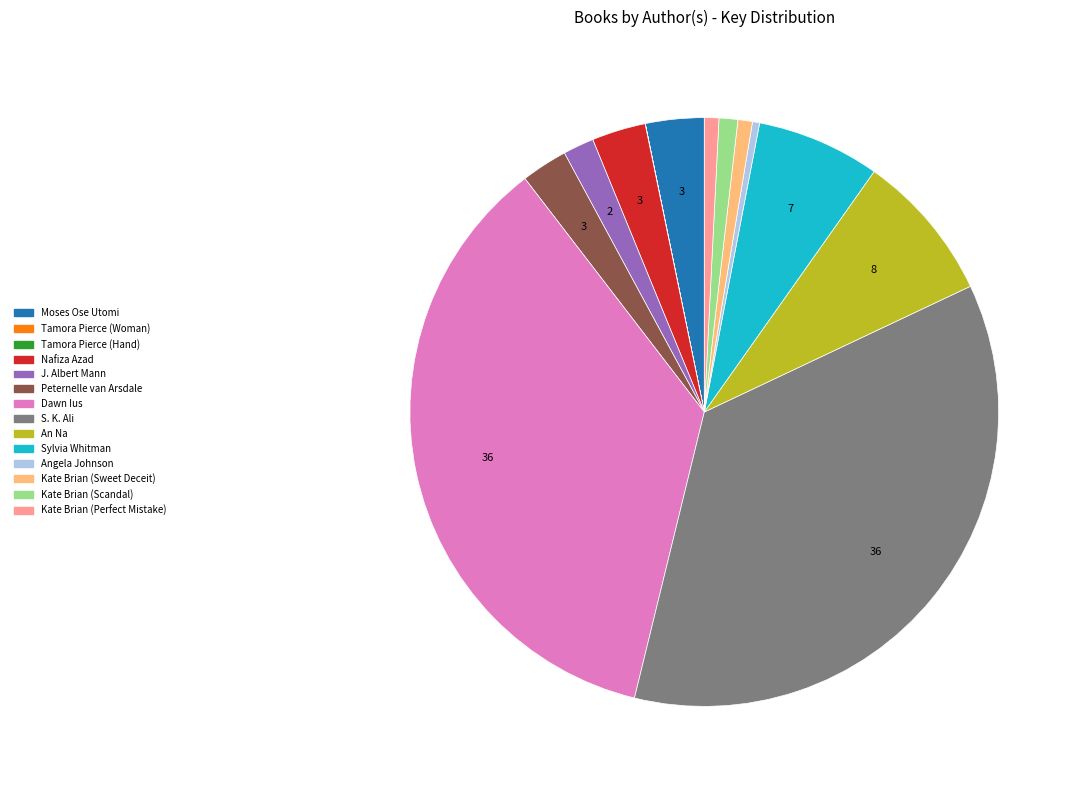

The S. K. Ali slice represents 36% of the pie. True or false?

True